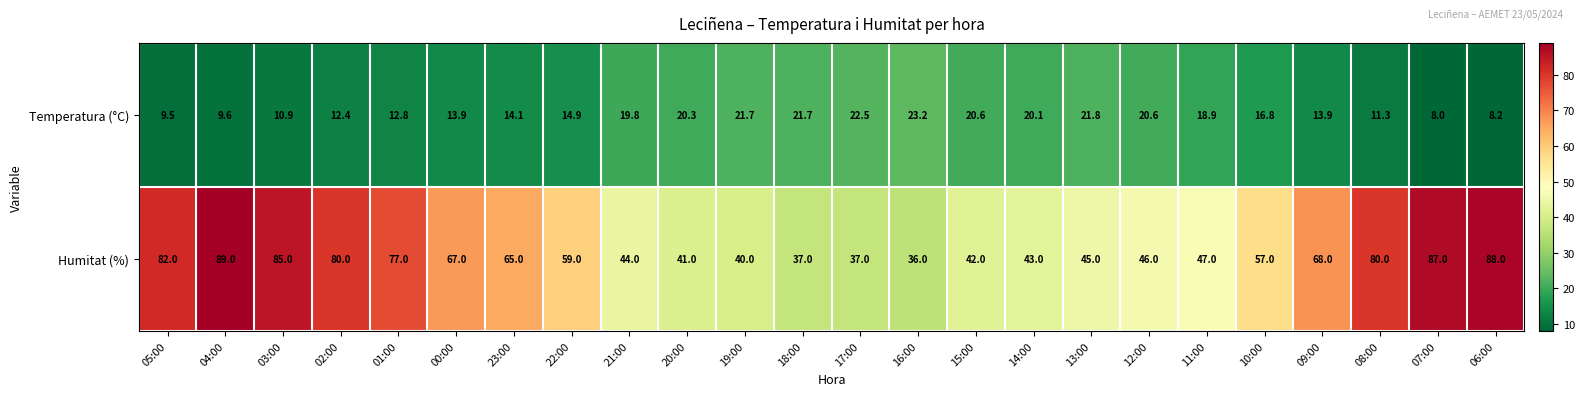

What is the average value of the Humitat (%) series?

60.1